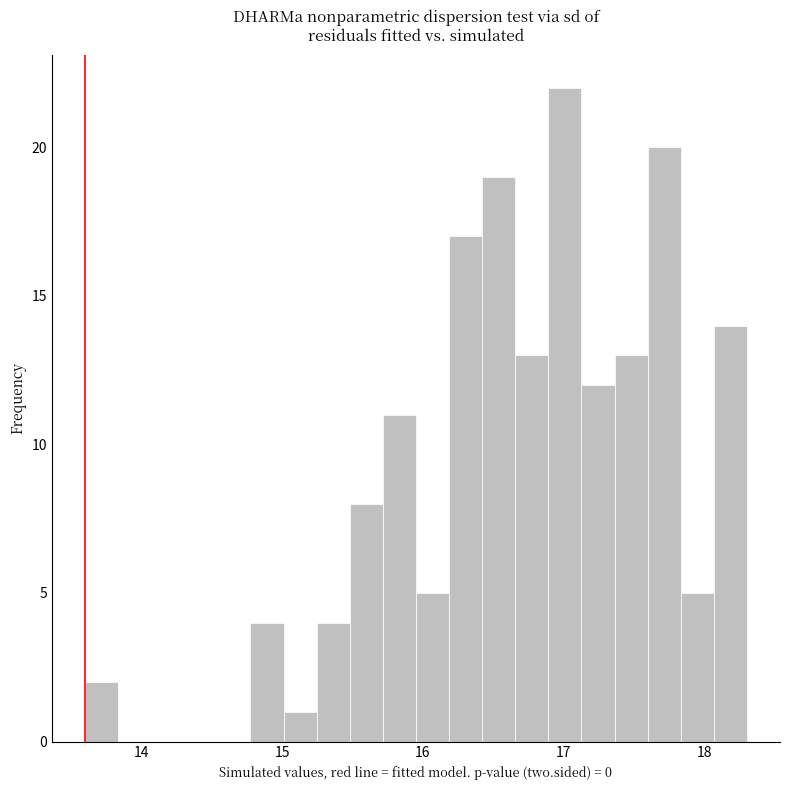

Read against the x-axis, roughly where is the centre of the tallest bar?

17.0